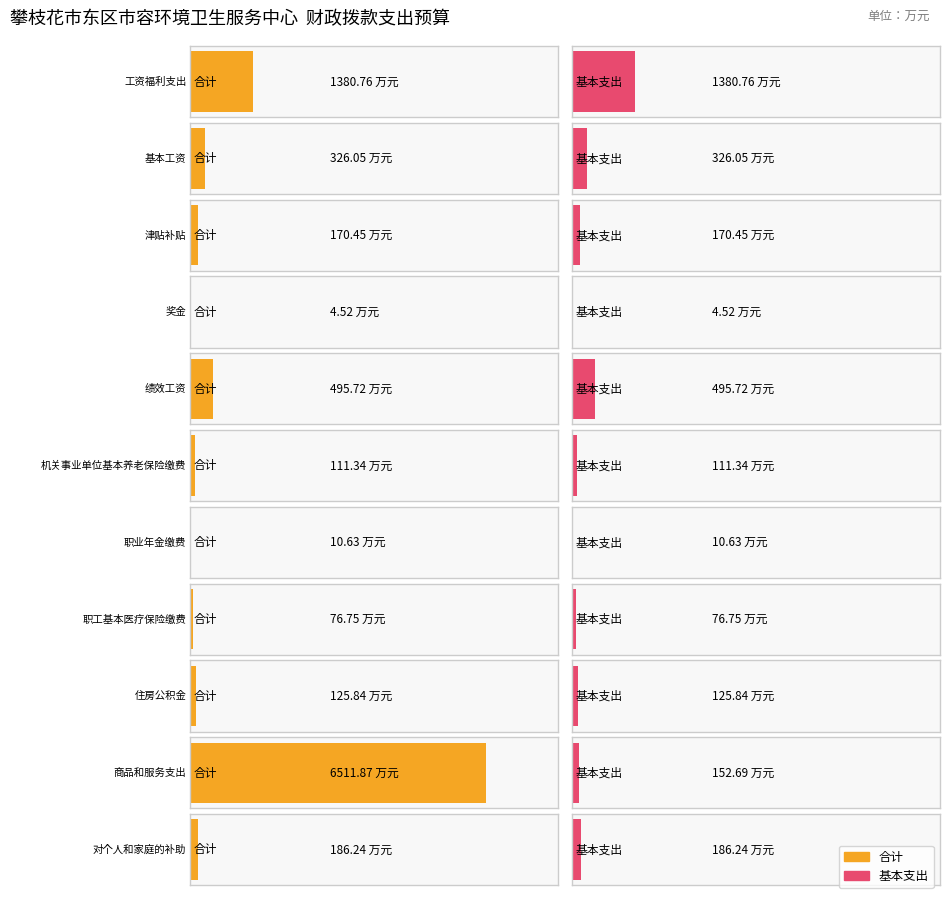

How many values in the 合计 series exceed 170?

6